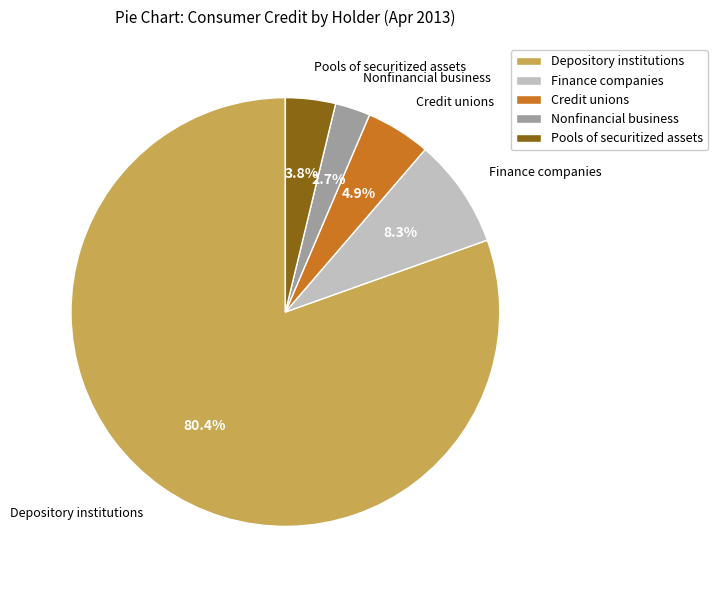

Combined, do Credit unions and Finance companies account for over 50%?

No